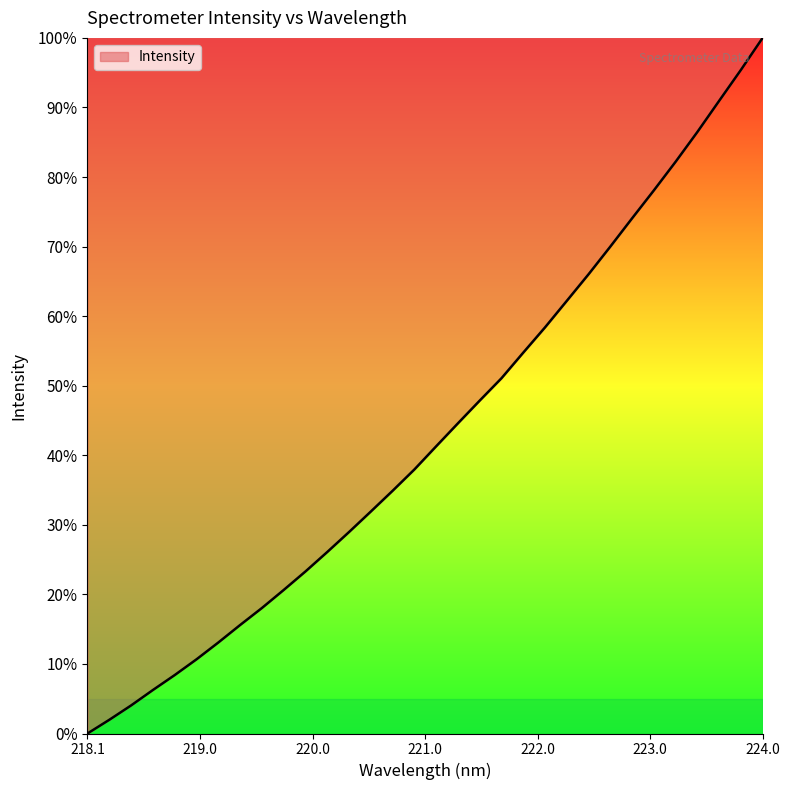

What is the maximum value shown in the chart?

100.0